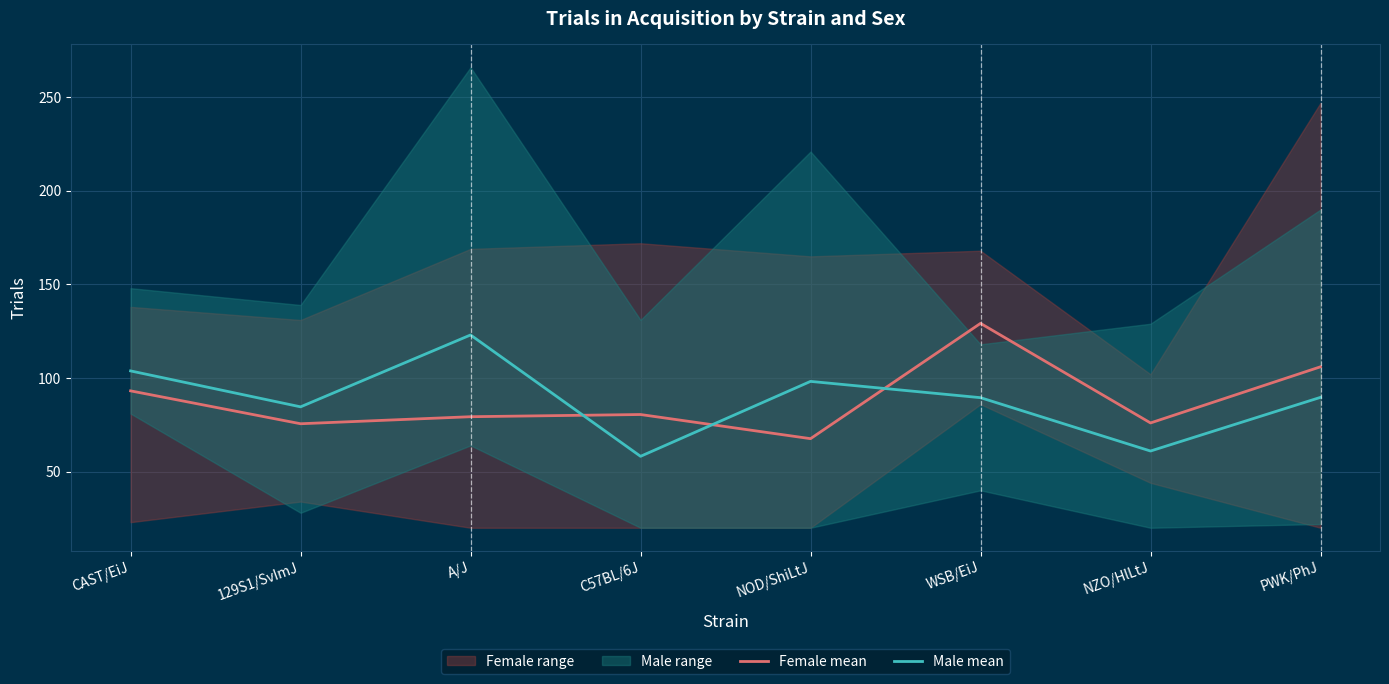

Read the Male mean value at 129S1/SvImJ.

84.6